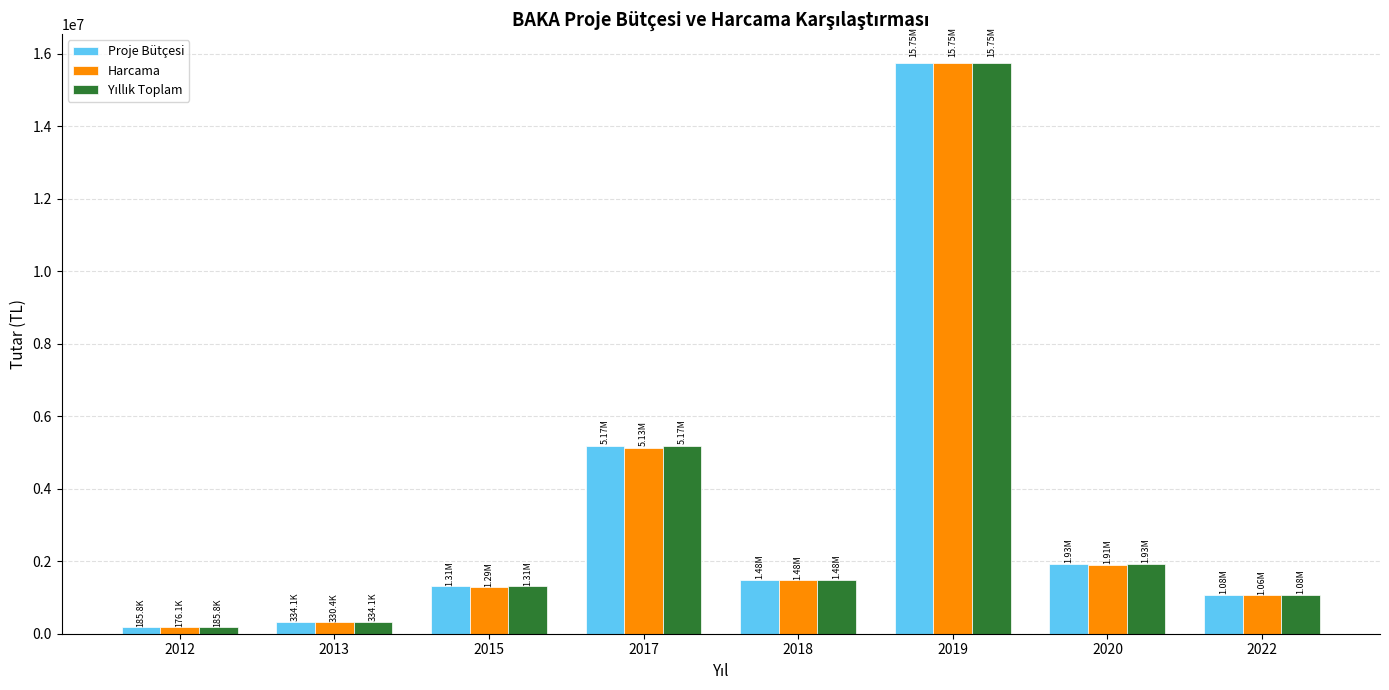

Between 2013 and 2019, which series saw the biggest shift?

Harcama